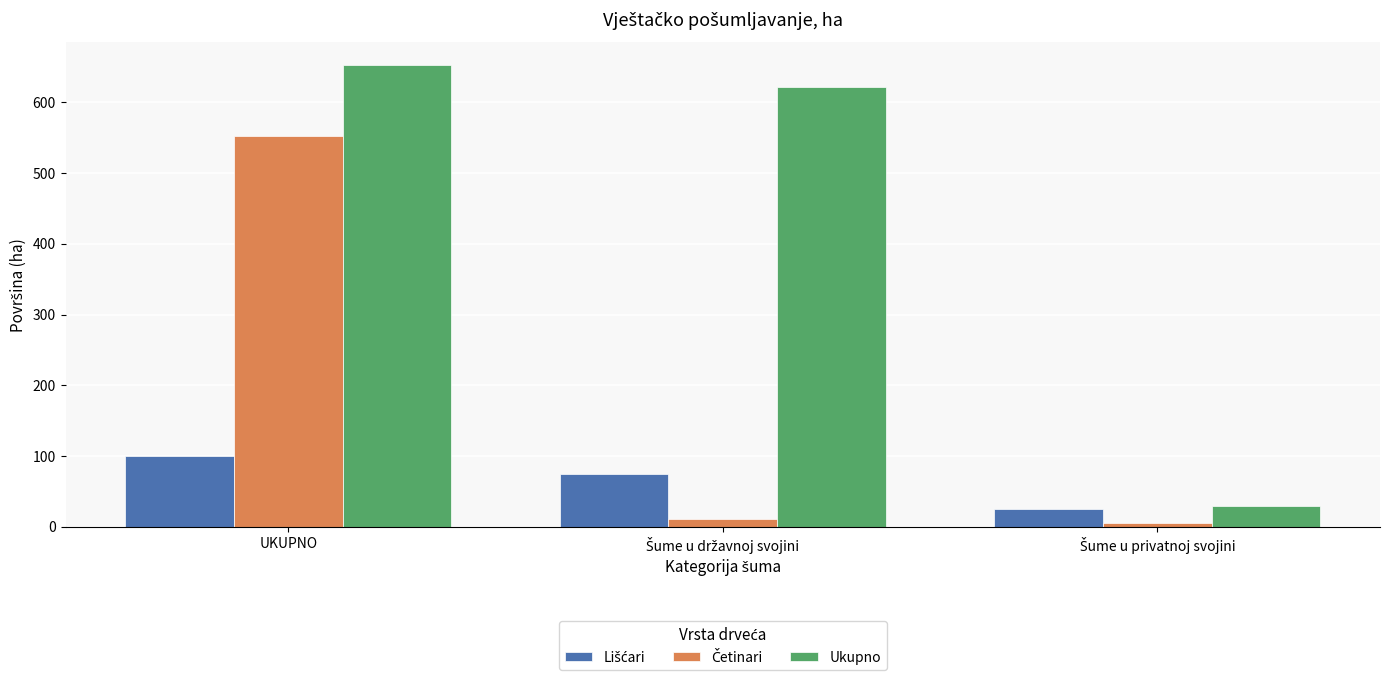

What is the maximum value for Ukupno?

652